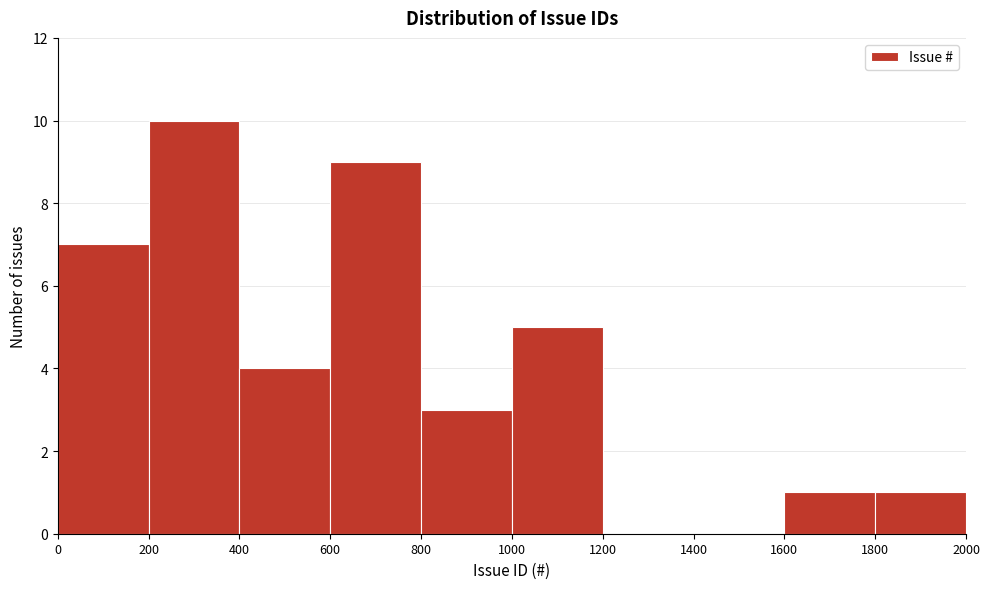

Reading left to right, list every bar in this chart as the range it spans on the x-axis followed by its height. The values are not printed on the chart, so give them approximately, as read against the axis.

0 to 200: 7
200 to 400: 10
400 to 600: 4
600 to 800: 9
800 to 1000: 3
1000 to 1200: 5
1200 to 1400: 0
1400 to 1600: 0
1600 to 1800: 1
1800 to 2000: 1